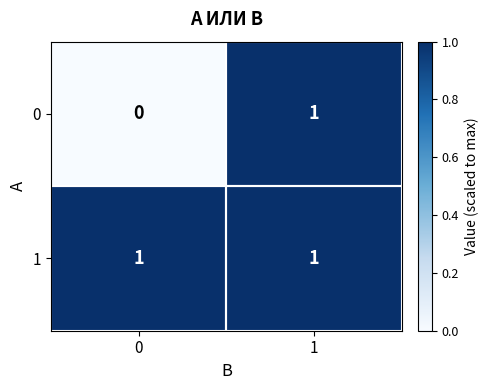

The value of 1 at 0 is 1. True or false?

True